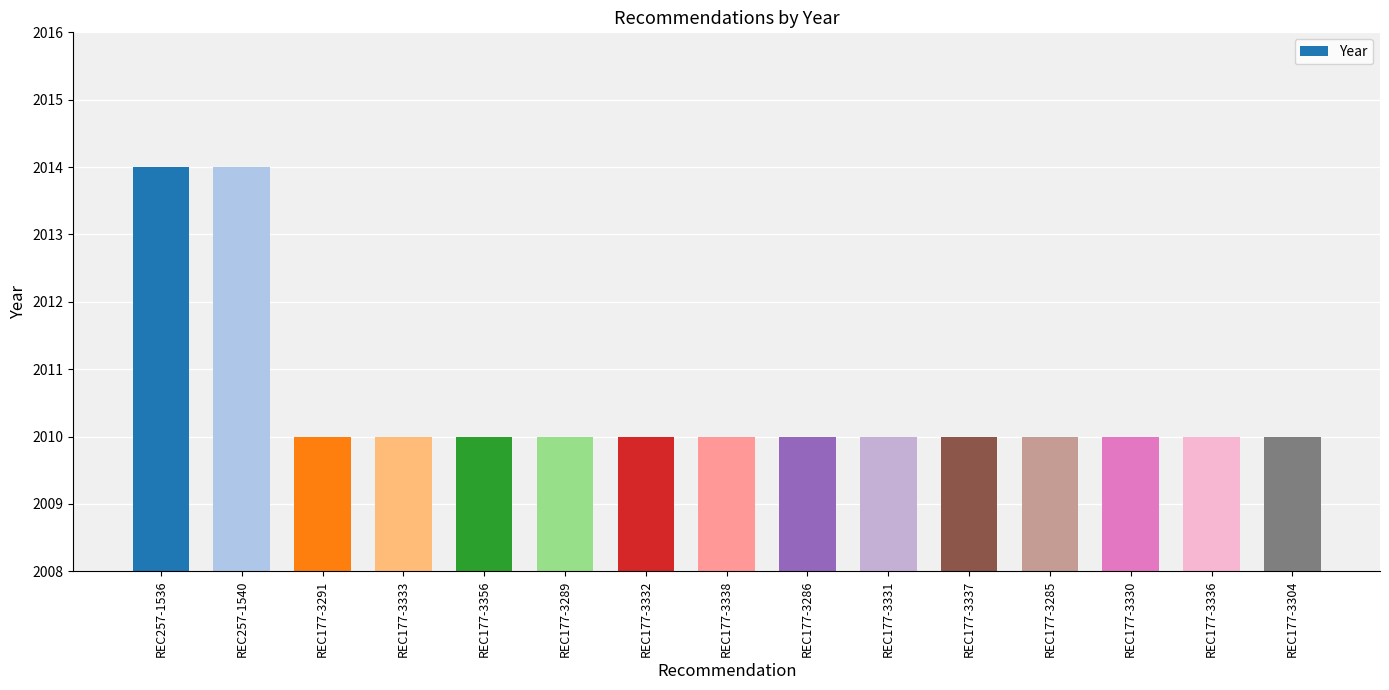

Reading right to left, transcribe all the data shown in this chart.

REC177-3304=2010	REC177-3336=2010	REC177-3330=2010	REC177-3285=2010	REC177-3337=2010	REC177-3331=2010	REC177-3286=2010	REC177-3338=2010	REC177-3332=2010	REC177-3289=2010	REC177-3356=2010	REC177-3333=2010	REC177-3291=2010	REC257-1540=2014	REC257-1536=2014